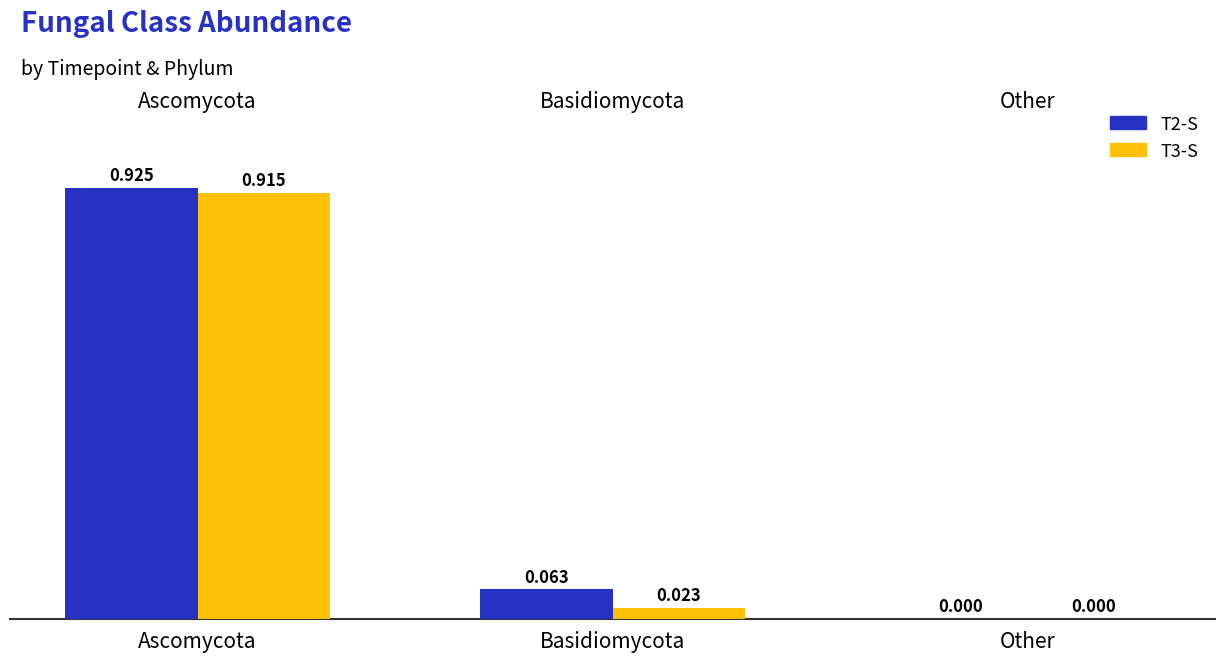

At which label does T2-S reach its peak?

Ascomycota